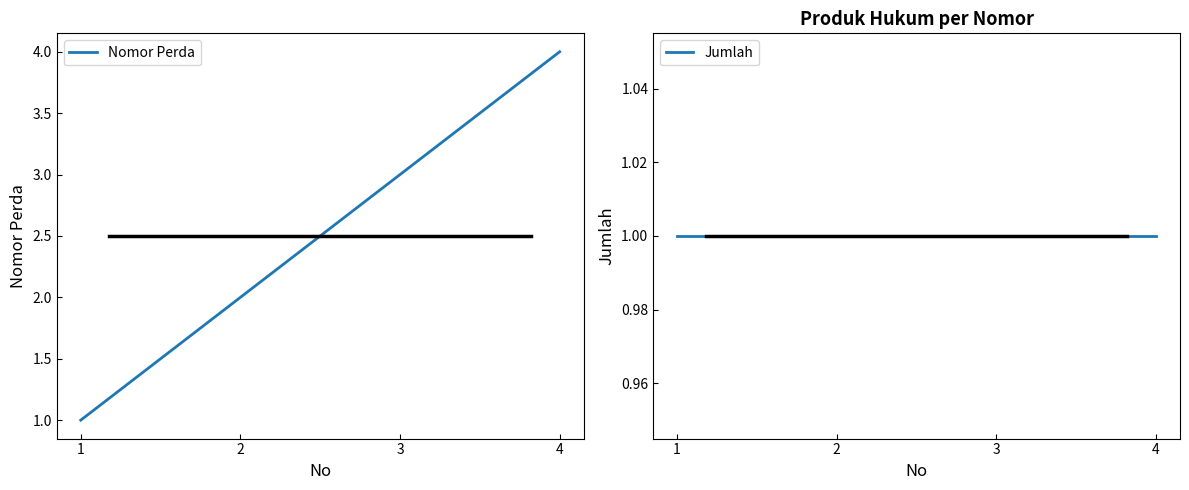

Is it true that Jumlah equals 2 at 3?

False